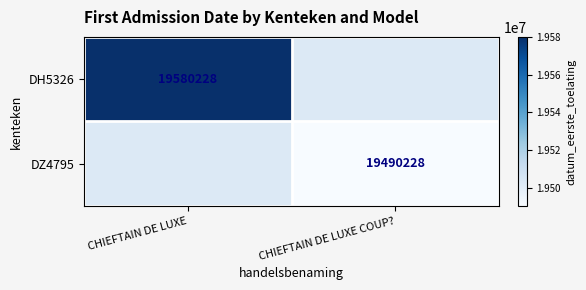

True or false: DH5326 has a value of 9643970 at CHIEFTAIN DE LUXE.

False